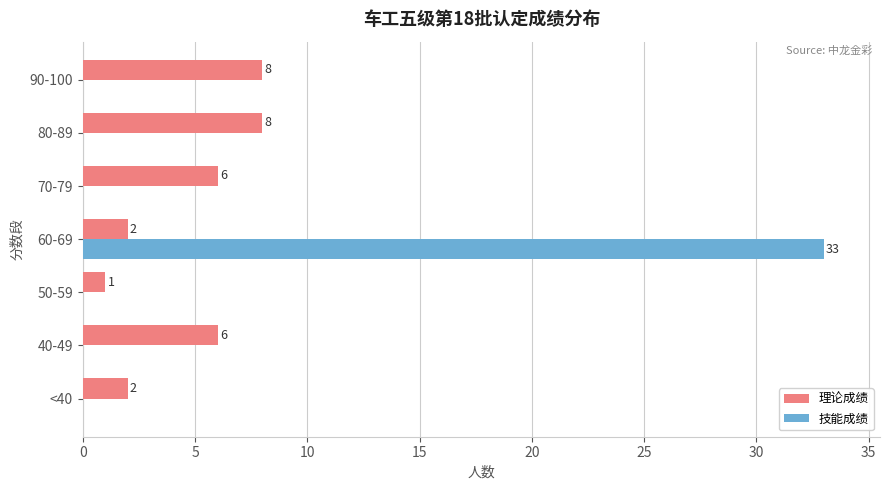

What is the sum of all 技能成绩 values?

33